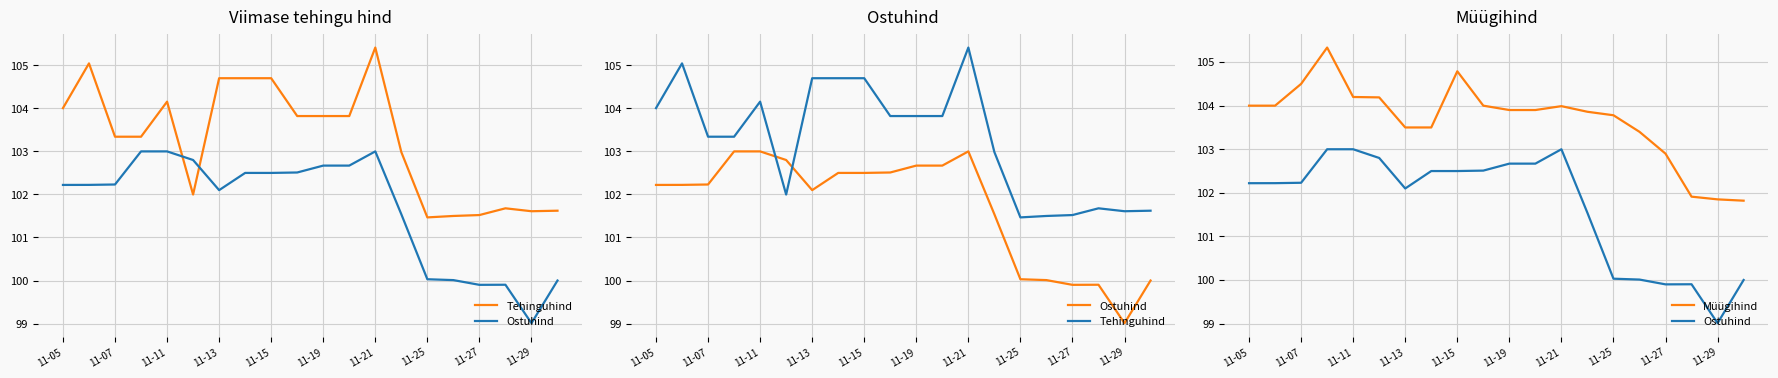

The value of Müügihind at 11-19 is 154.9. True or false?

False